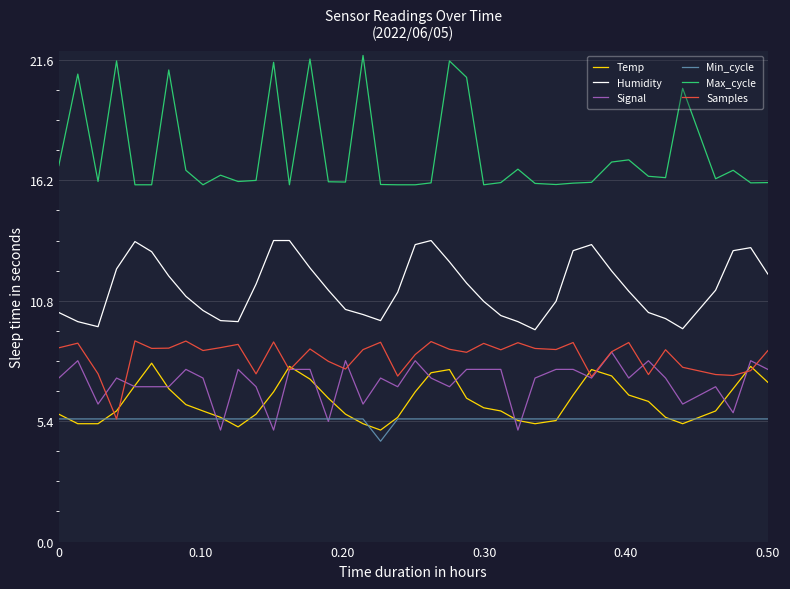

What is the minimum value for Max_cycle?

16.0